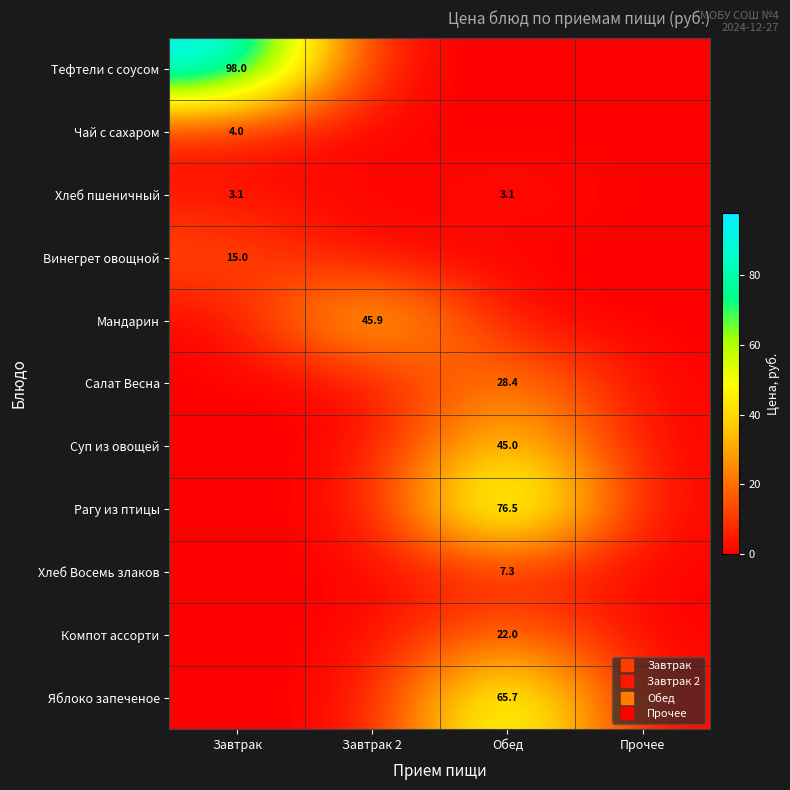

Which category has the lowest value in the Салат Весна series?

Завтрак